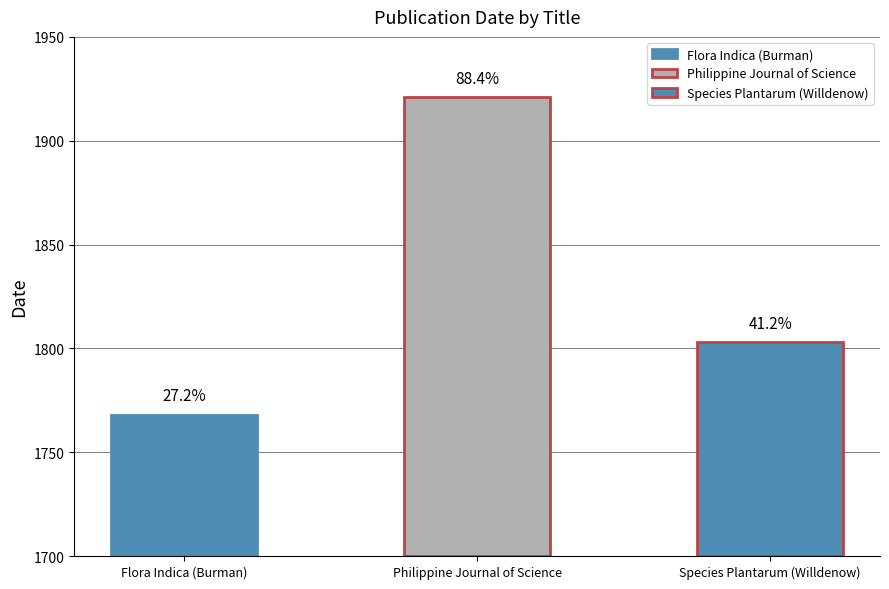

Where is the data nearest to the value 1844?

Species Plantarum (Willdenow)